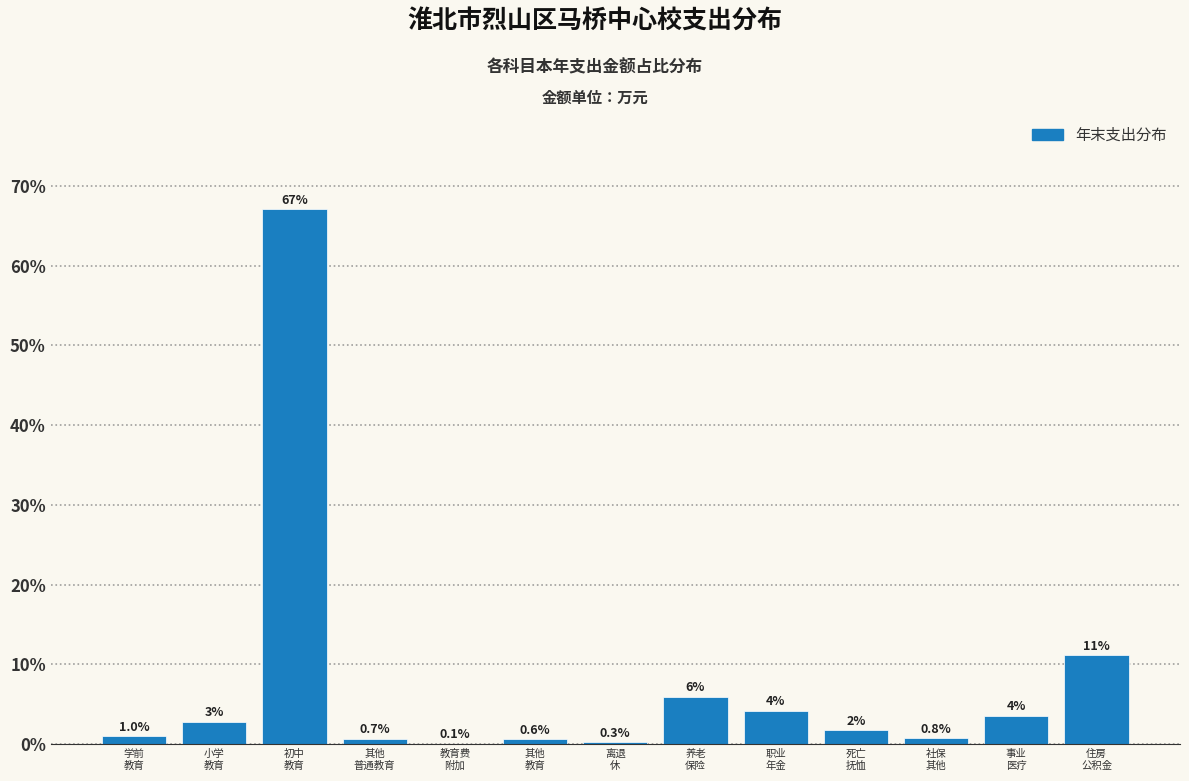

What is the maximum value shown in the chart?

67.1